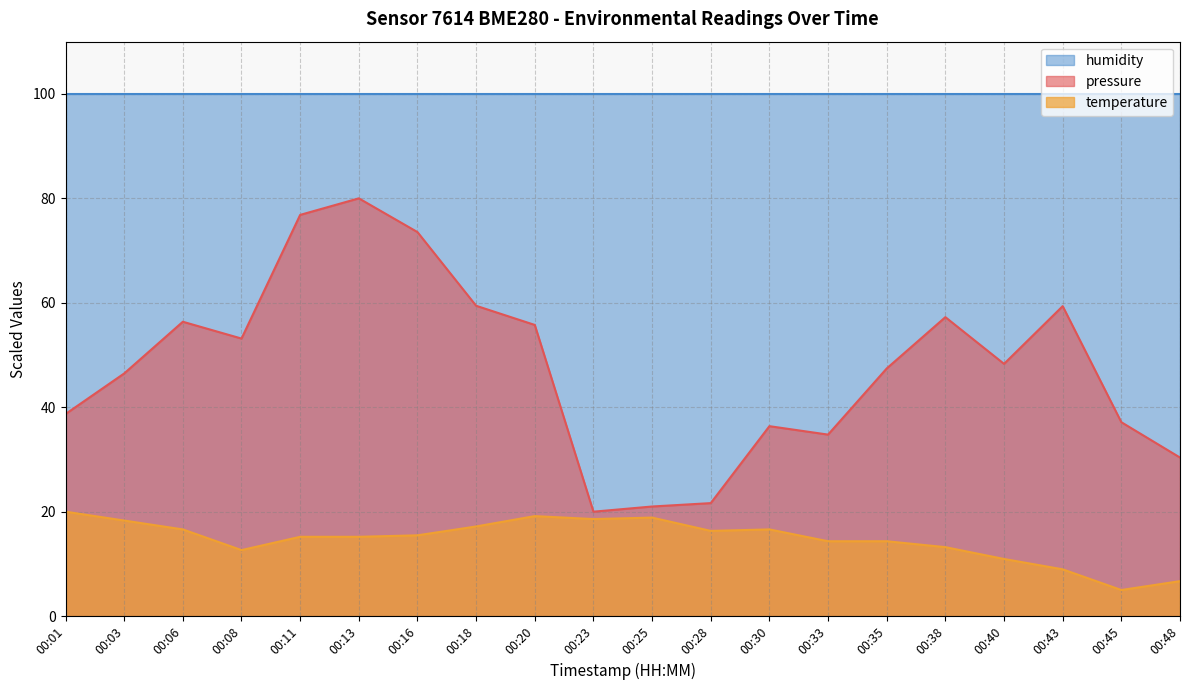

At how many categories does at least one series exceed 68?

20